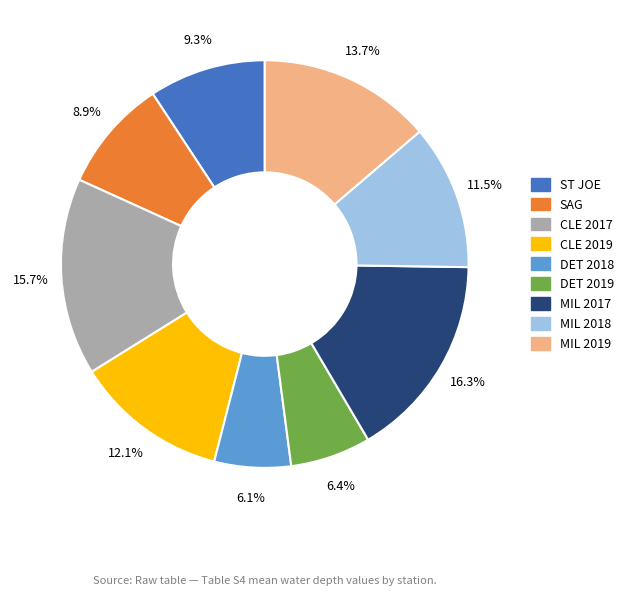

To the nearest percent, what percentage of the pie is MIL 2017?

16%